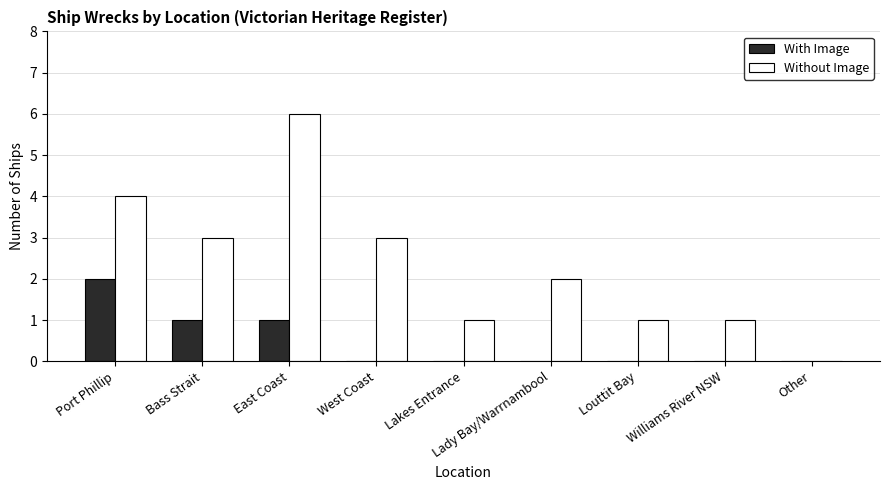

What is the total value across all series at Bass Strait?

4